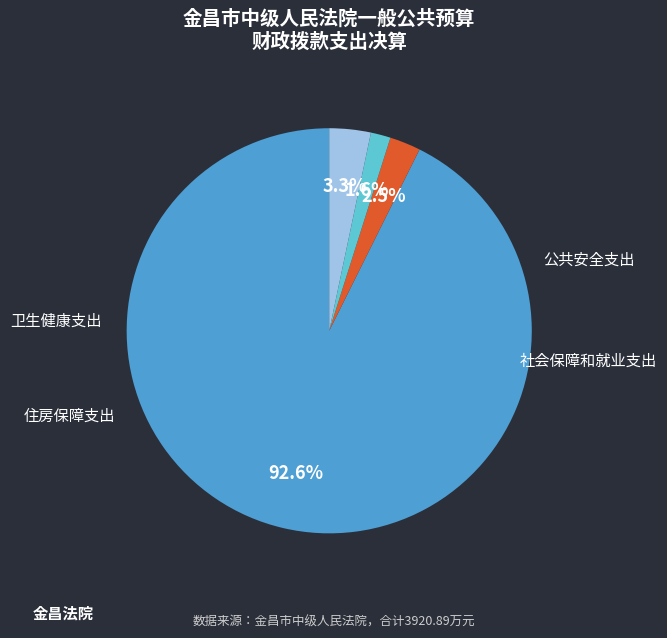

Is there a majority slice in this chart?

Yes